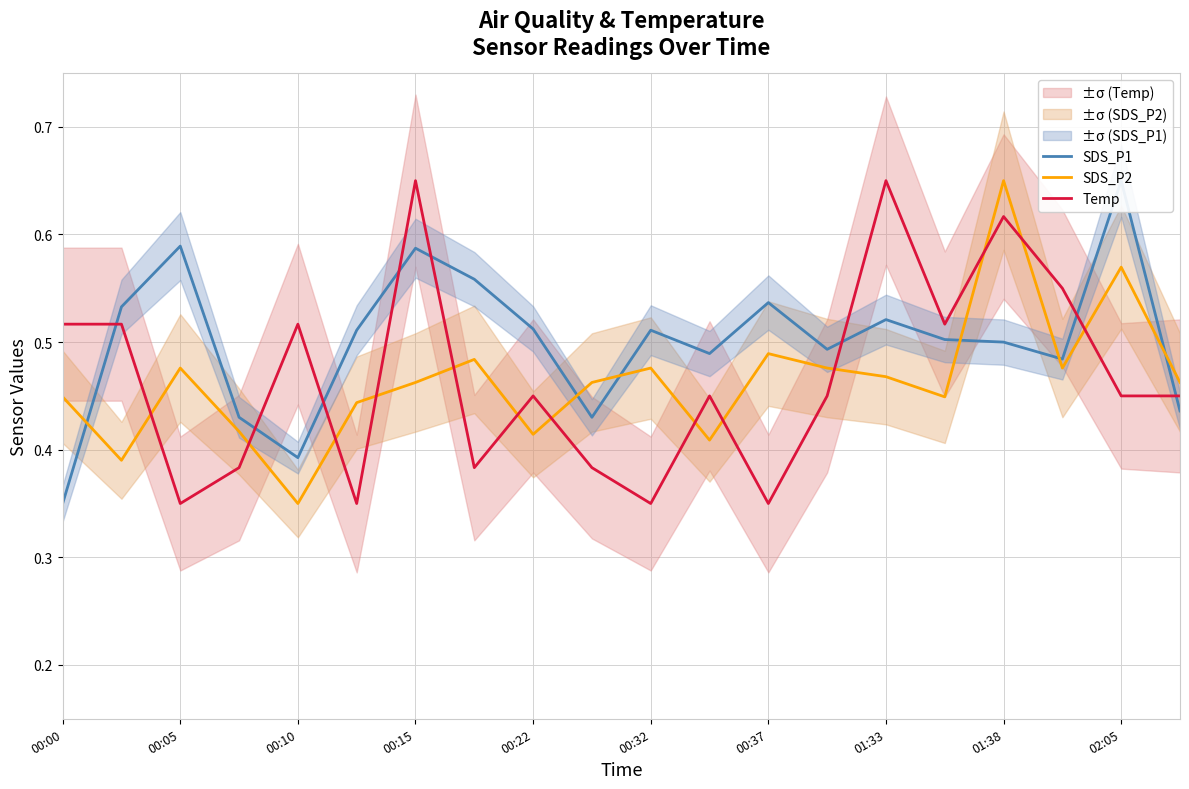

Does the chart have visible grid lines?

Yes